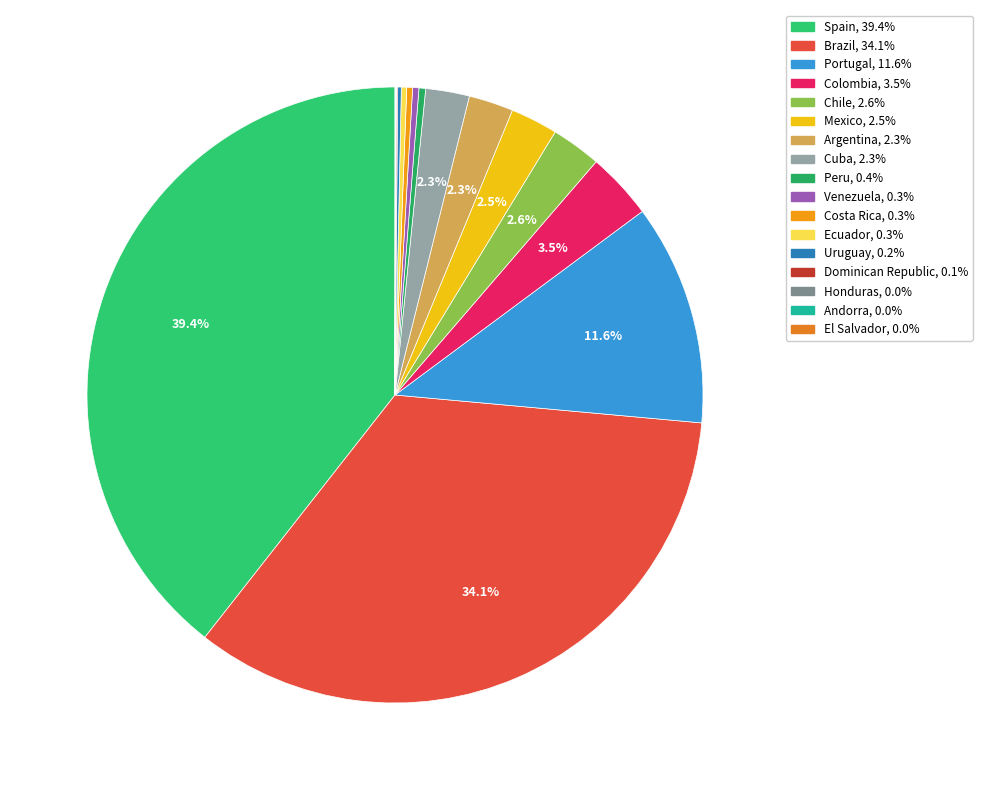

Which category has the biggest portion of the pie?

Spain